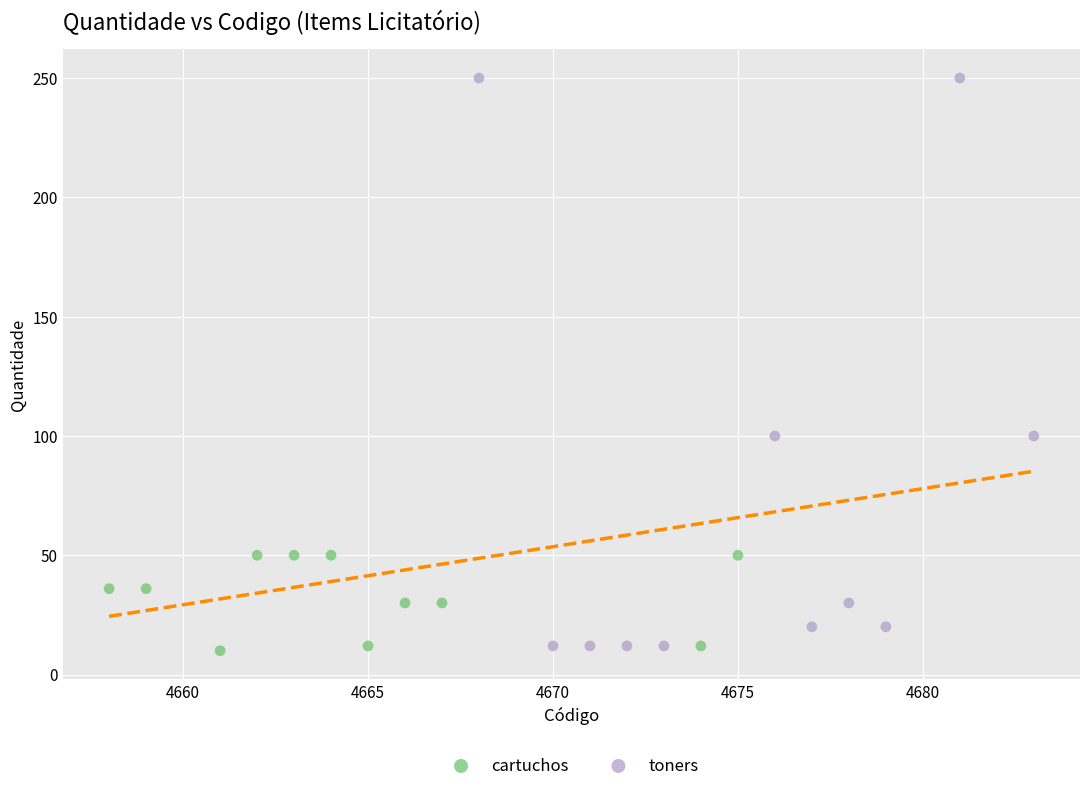

Which series contains the highest Y value?

toners